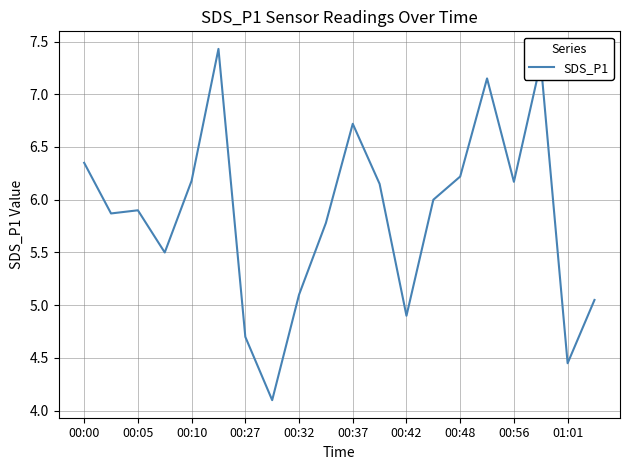

What is the difference between the maximum and minimum values?

3.3